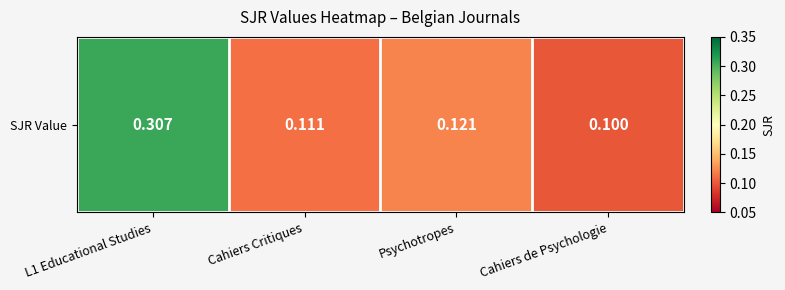

Reading right to left, extract all data points from this chart.

0.1	0.1	0.1	0.3